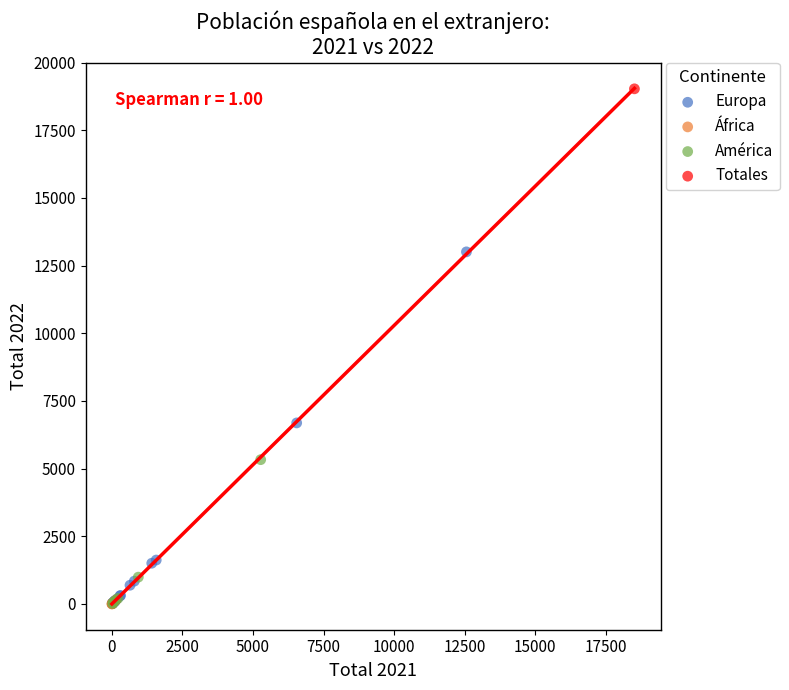

What are all the series names shown in the legend?

Europa, África, América, Totales